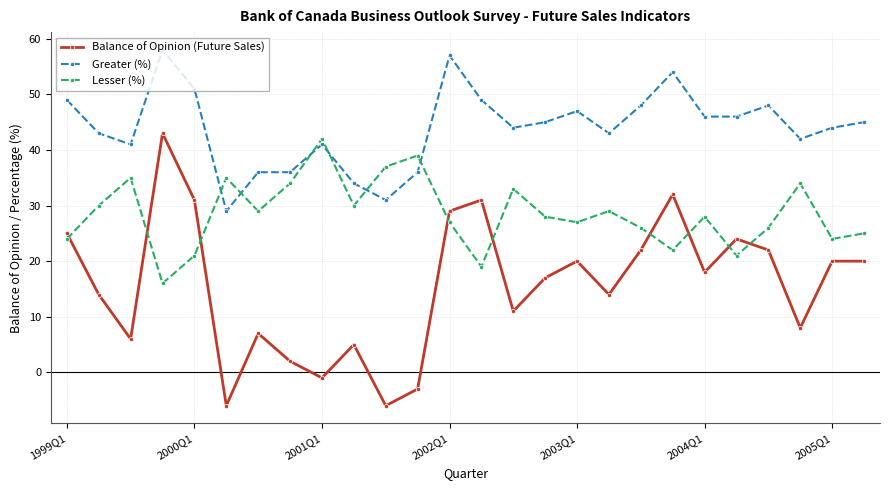

Rank the series by their average value, from lowest to highest.

Balance of Opinion (Future Sales), Lesser (%), Greater (%)